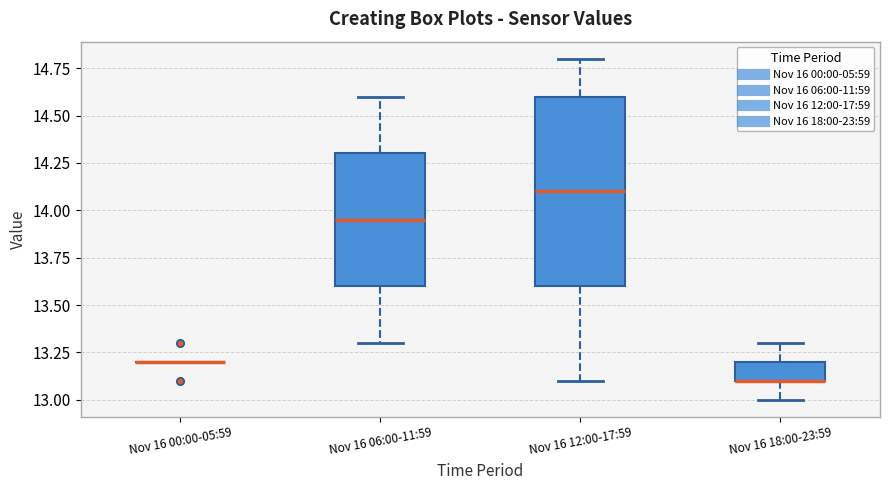

Reading left to right, transcribe this box plot: for each box, give where its median line is, the range the box spans, and where its two whiskers end, as read against the y-axis. The values are not printed on the chart, so give them approximately, as read against the axis.

Nov 16 00:00-05:59: box collapsed to a line at 13.20, whiskers 13.20 to 13.20
Nov 16 06:00-11:59: median 13.95, box 13.60 to 14.30, whiskers 13.30 to 14.60
Nov 16 12:00-17:59: median 14.10, box 13.60 to 14.60, whiskers 13.10 to 14.80
Nov 16 18:00-23:59: median 13.10 (drawn on the box's lower edge), box 13.10 to 13.20, whiskers 13.00 to 13.30